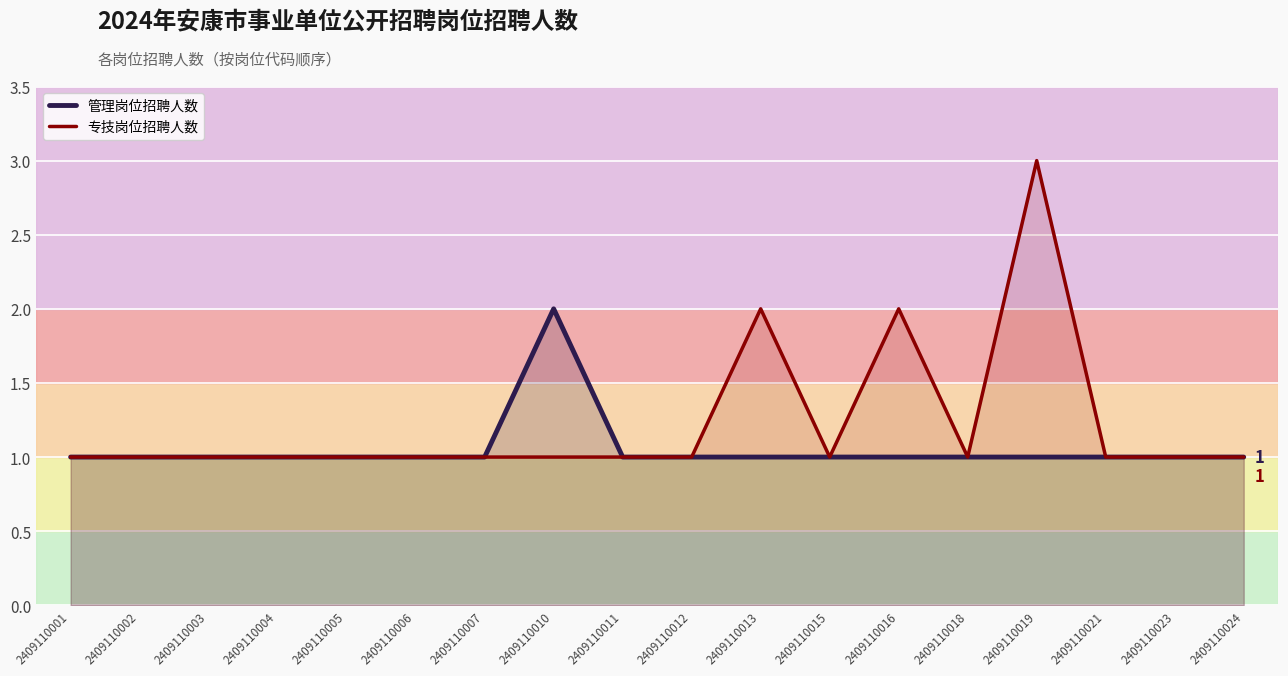

What is the difference between the highest and lowest values at 2409110016?

1